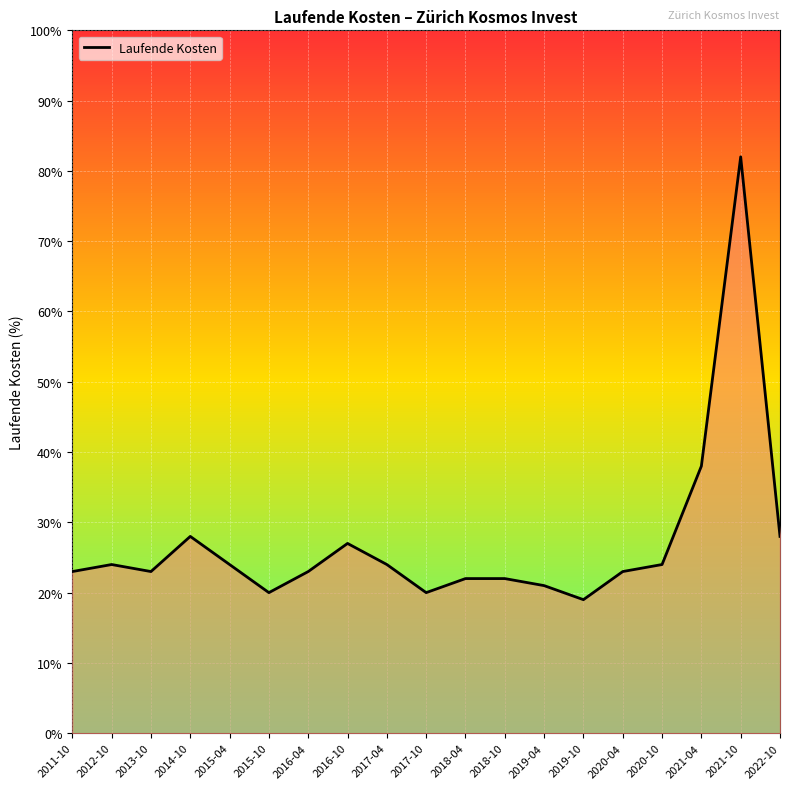

Read the value at 2020-04.

0.2